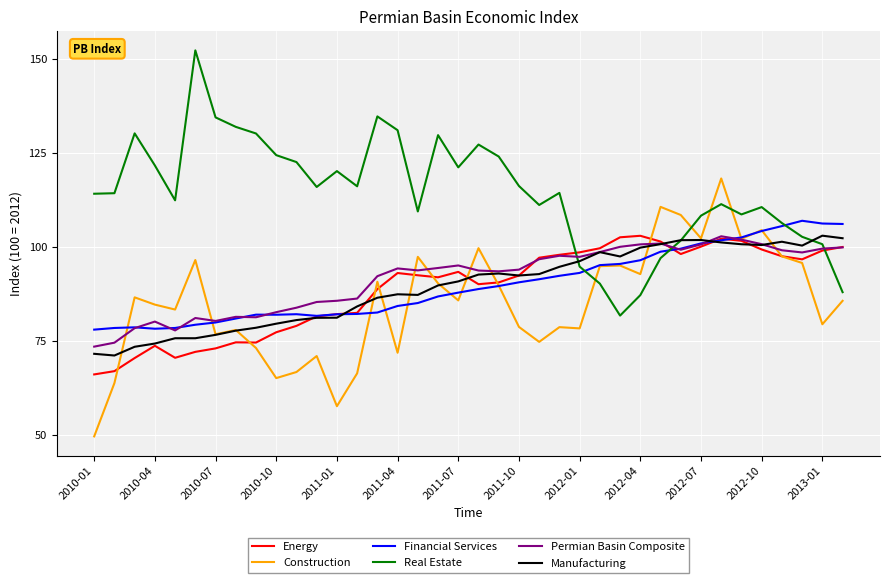

Which series has the widest spread of values?

Real Estate